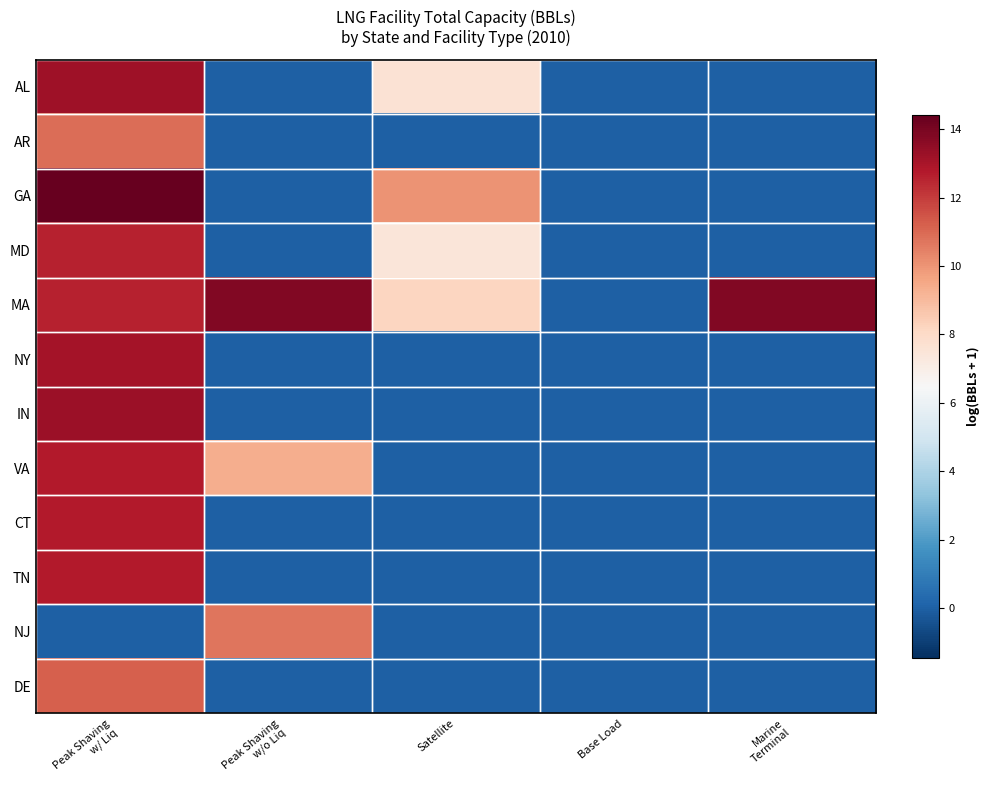

At how many categories does at least one series exceed 8?

4